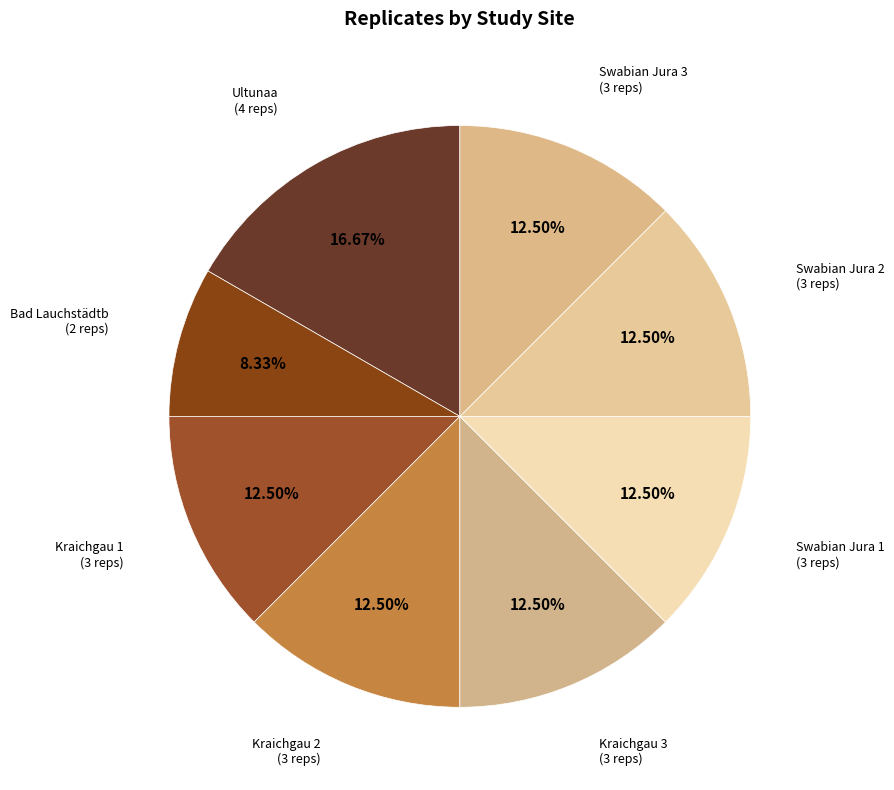

Do Swabian Jura 2 and Kraichgau 3 together represent more than half of the pie?

No